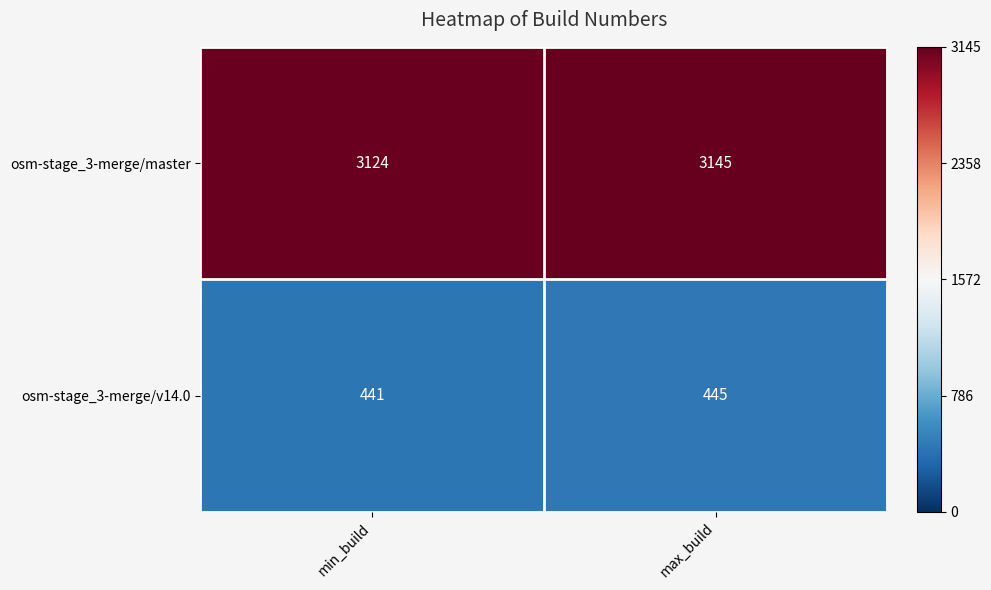

The value of osm-stage_3-merge/master at min_build is 5113. True or false?

False